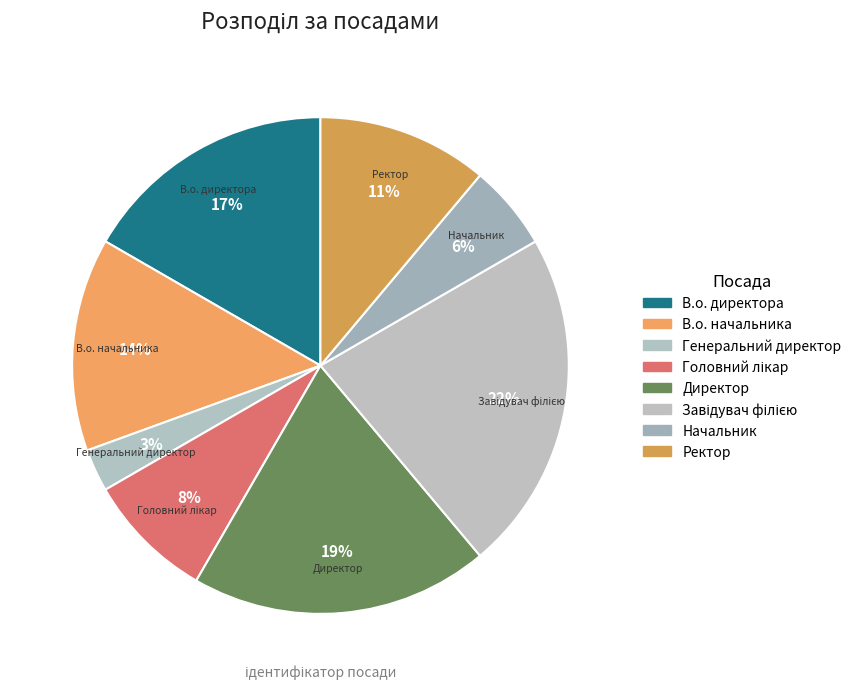

Combined, do Генеральний директор and Ректор account for over 50%?

No